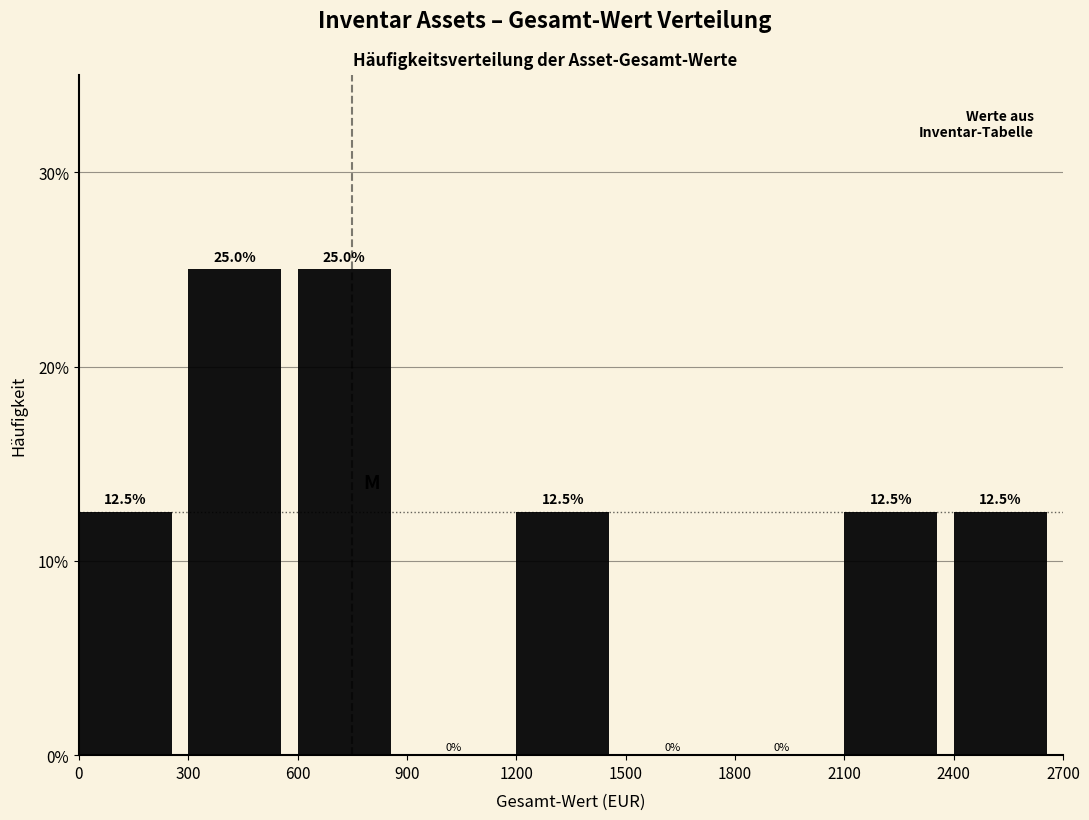

Reading left to right, list every bar in this chart as the range it spans on the x-axis followed by its height.

0 to 300: 12.5
300 to 600: 25.0
600 to 900: 25.0
900 to 1200: 0.0
1200 to 1500: 12.5
1500 to 1800: 0.0
1800 to 2100: 0.0
2100 to 2400: 12.5
2400 to 2700: 12.5